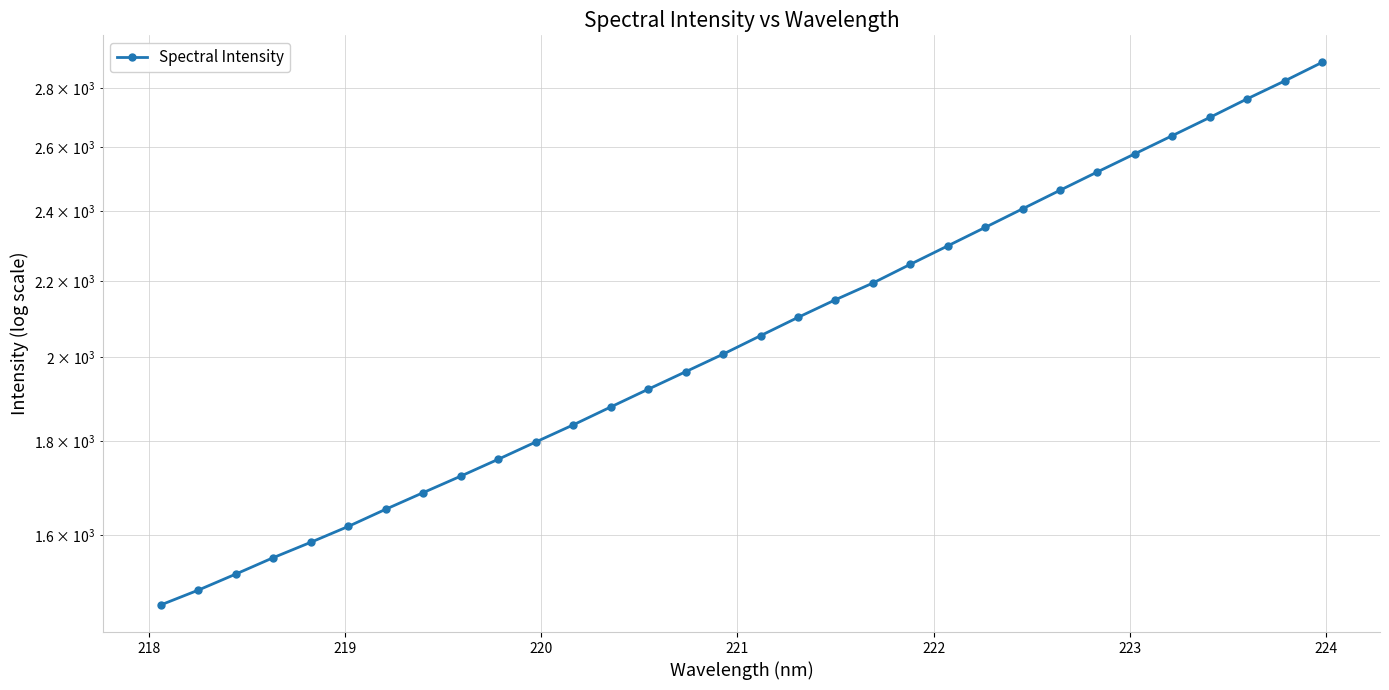

How many data points are less than 2054?

16